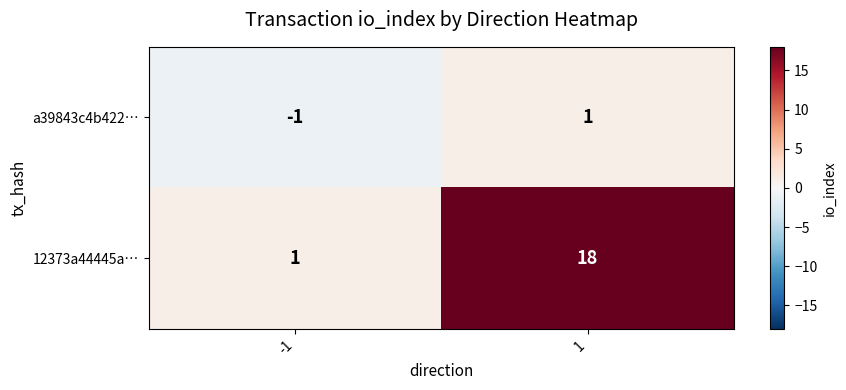

Reading left to right, what are all the values shown in this chart?

a39843c4b422…: -1	1
12373a44445a…: 1	18